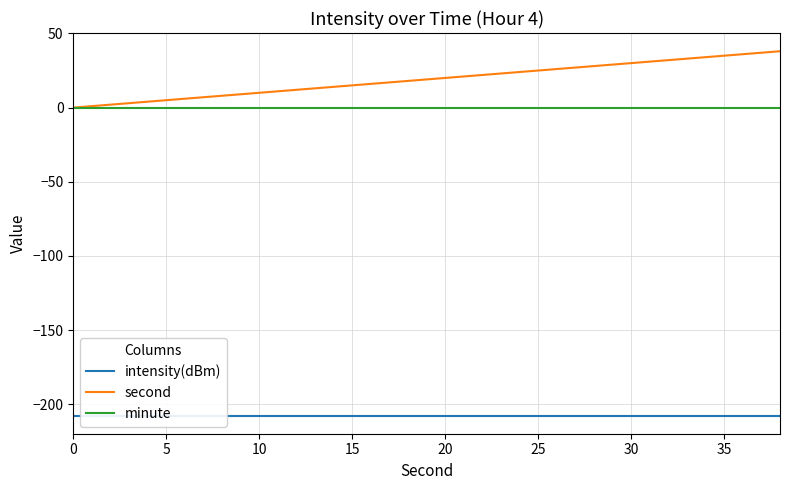

What is the maximum value for second?

38